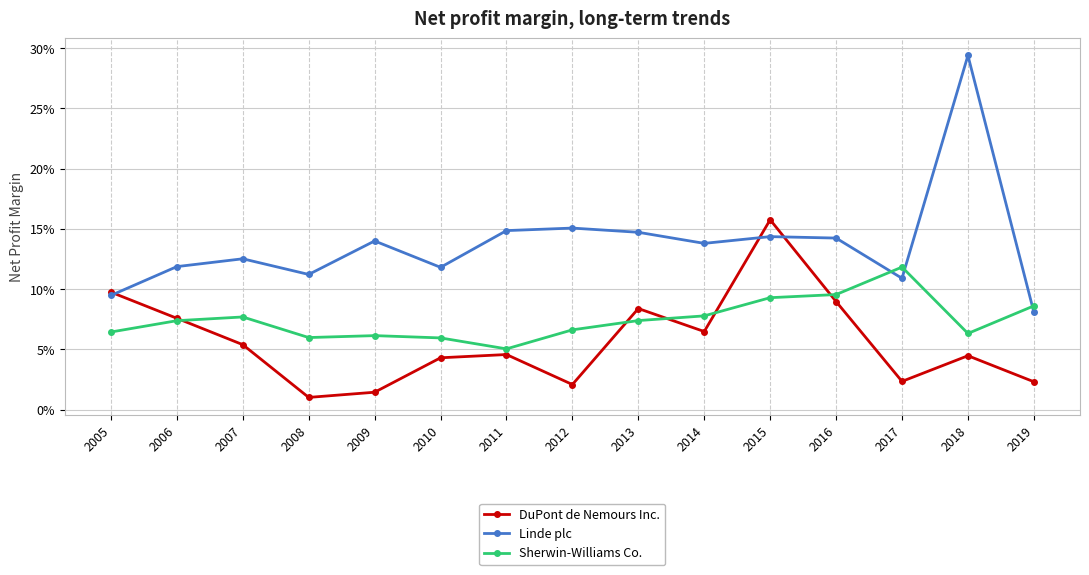

Where do DuPont de Nemours Inc. and Linde plc first cross each other?

2005 and 2006